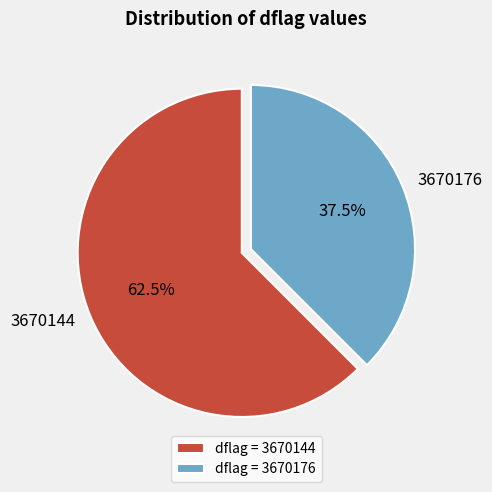

Is the sum of 3670144 and 3670176 greater than half?

Yes